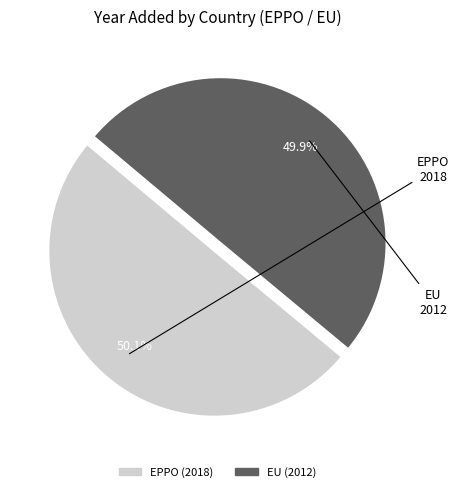

Is there any slice that represents more than half of the pie?

Yes